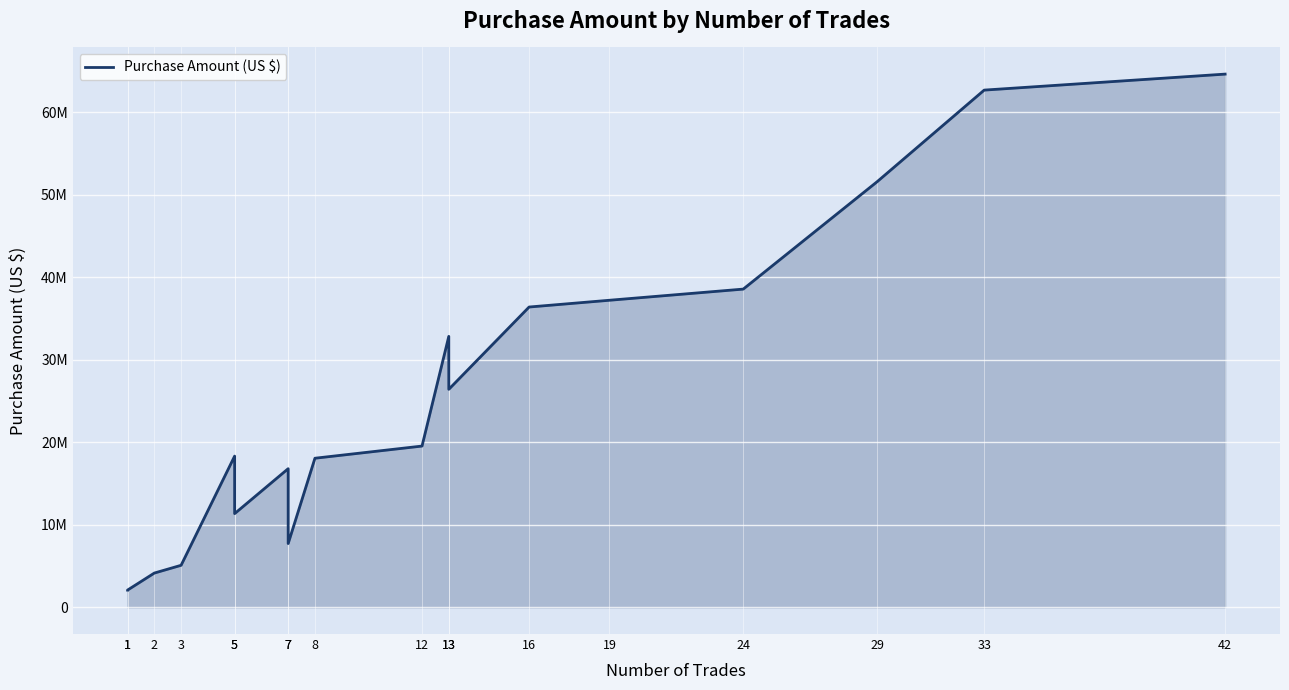

Which category has the lowest value across all series?

1